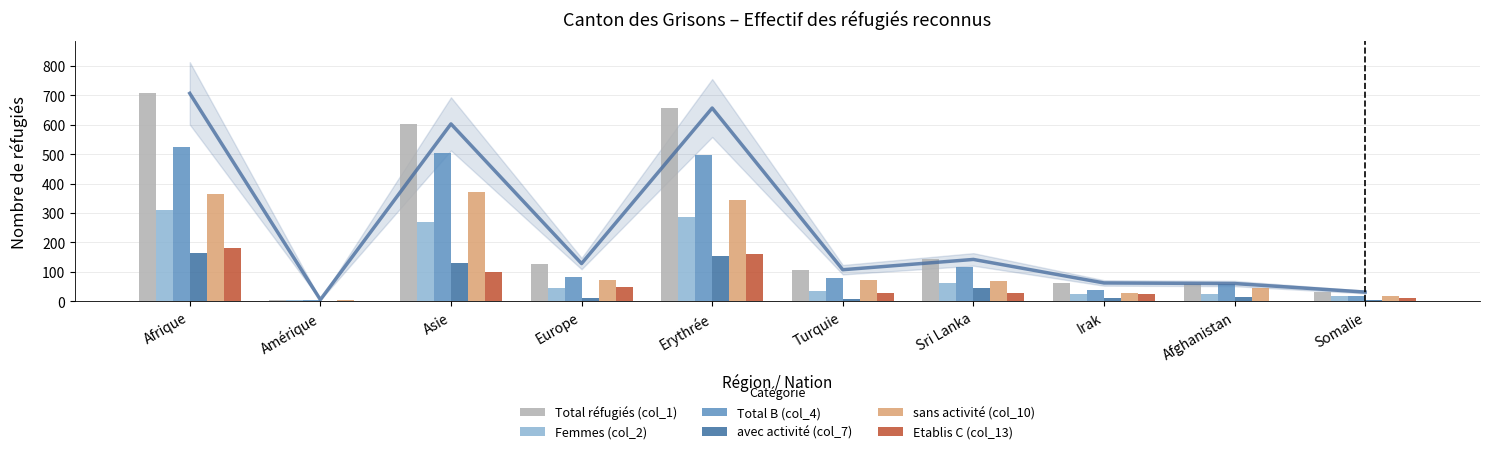

Reading right to left, list all the values displayed in this chart.

Total réfugiés (col_1): Somalie=31	Afghanistan=60	Irak=62	Sri Lanka=142	Turquie=107	Erythrée=657	Europe=128	Asie=603	Amérique=5	Afrique=707
Femmes (col_2): Somalie=16	Afghanistan=26	Irak=25	Sri Lanka=61	Turquie=33	Erythrée=288	Europe=44	Asie=270	Amérique=3	Afrique=311
Total B (col_4): Somalie=19	Afghanistan=59	Irak=39	Sri Lanka=115	Turquie=79	Erythrée=498	Europe=81	Asie=503	Amérique=5	Afrique=526
avec activité (col_7): Somalie=3	Afghanistan=14	Irak=10	Sri Lanka=45	Turquie=8	Erythrée=155	Europe=10	Asie=131	Amérique=1	Afrique=163
sans activité (col_10): Somalie=16	Afghanistan=45	Irak=29	Sri Lanka=70	Turquie=71	Erythrée=343	Europe=71	Asie=372	Amérique=4	Afrique=363
Etablis C (col_13): Somalie=12	Afghanistan=1	Irak=23	Sri Lanka=27	Turquie=28	Erythrée=159	Europe=47	Asie=100	Amérique=0	Afrique=181